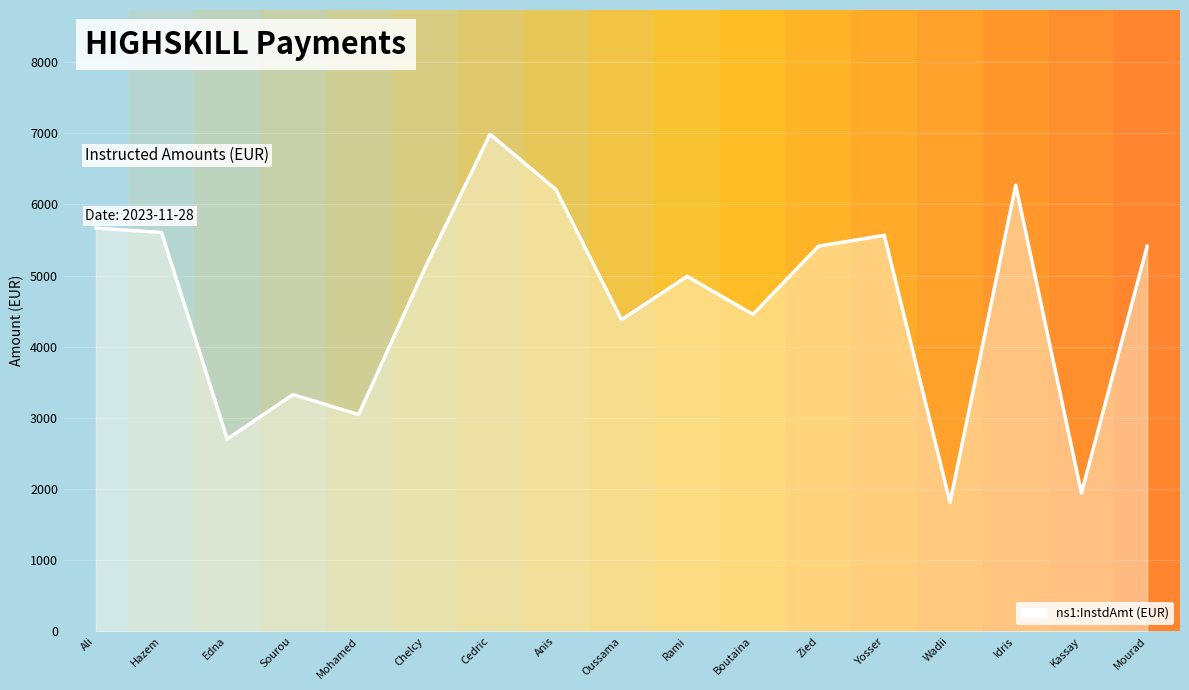

What is the sum of the values at Zied and Hazem?

11018.1